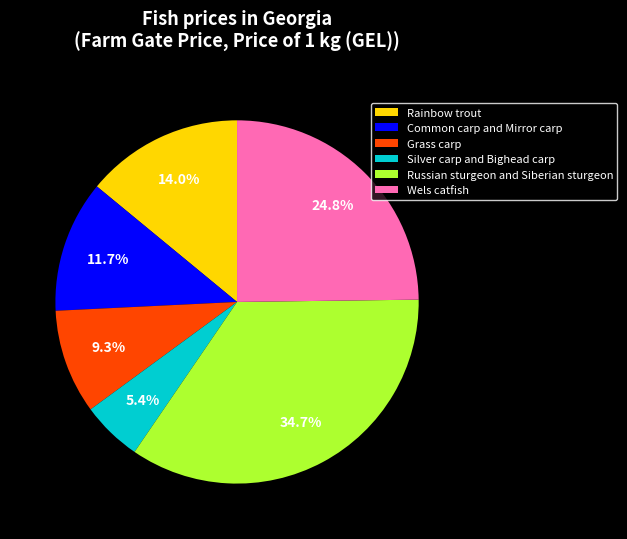

Which category has the biggest portion of the pie?

Russian sturgeon and Siberian sturgeon